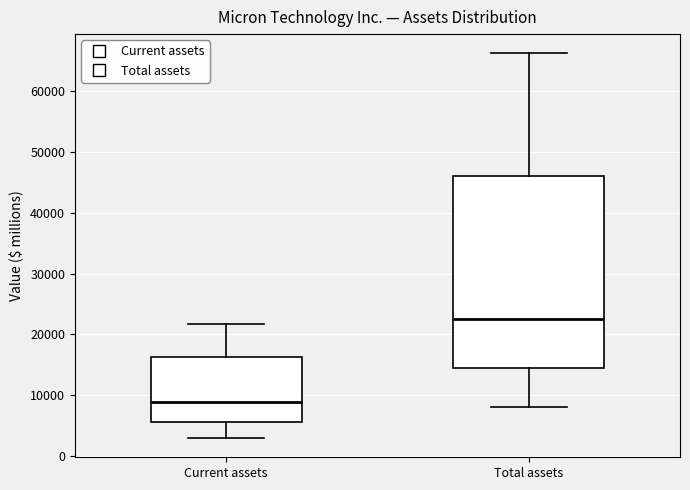

Reading left to right, read every box against the y-axis: the position of its median line, the range the box covers, and the ends of its whiskers. The values are not printed on the chart, so give them approximately, as read against the axis.

Current assets: median 9000, box 5000 to 16000, whiskers 3000 to 22000
Total assets: median 22000, box 15000 to 46000, whiskers 8000 to 66000